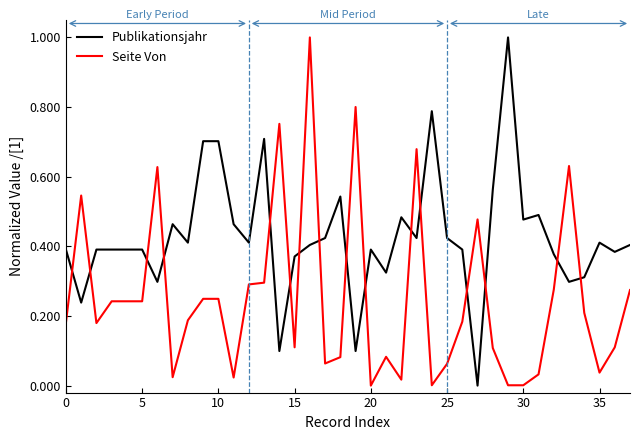

Which series has the largest total across all categories?

Publikationsjahr